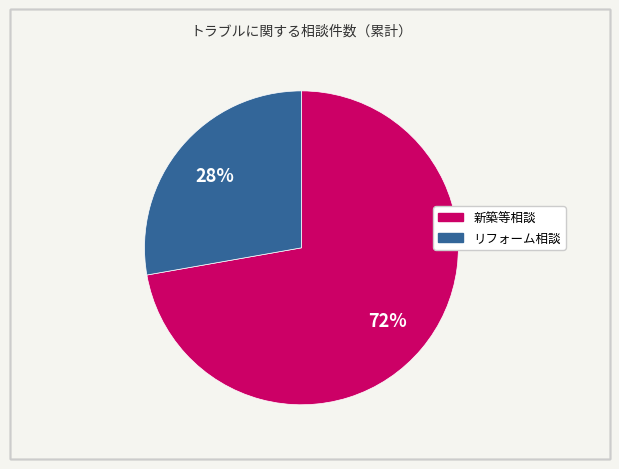

Between リフォーム相談 and 新築等相談, which is larger?

新築等相談